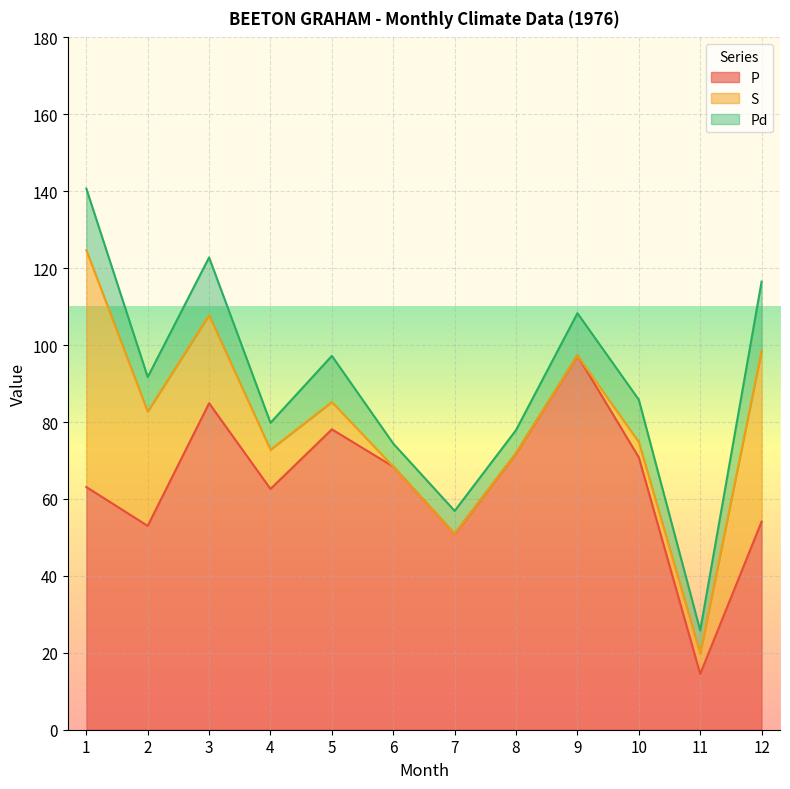

How many data points does each series have?

12